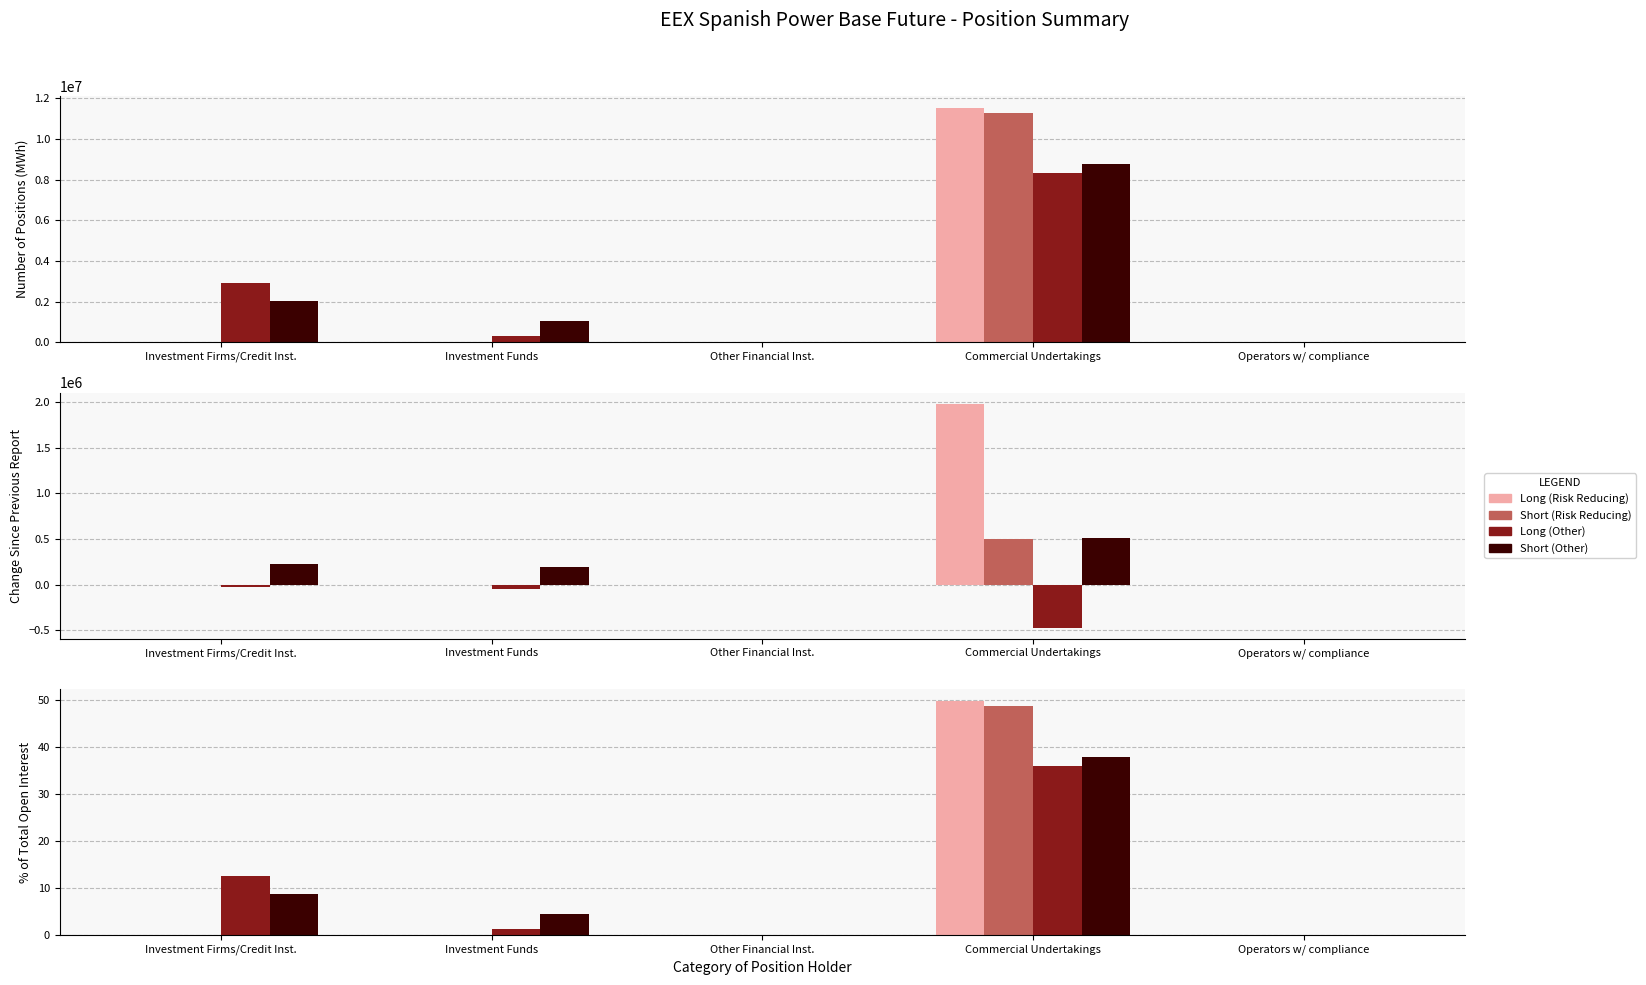

Which label corresponds to the largest value in the chart?

Commercial Undertakings